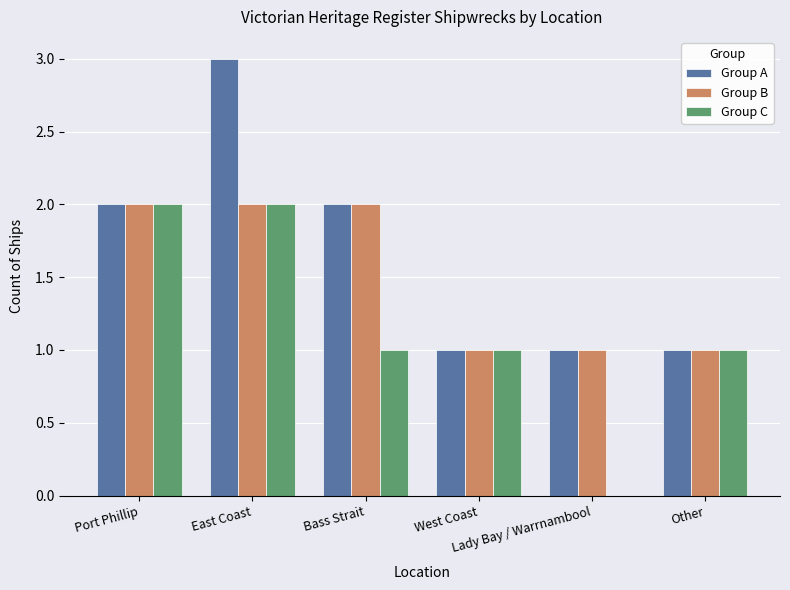

What is the total value across all series at Lady Bay / Warrnambool?

2